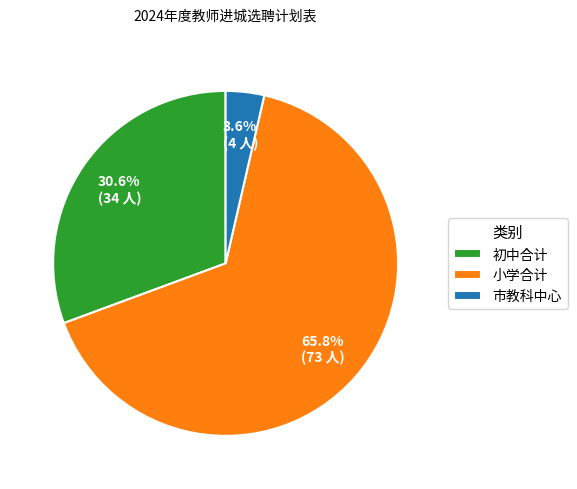

What percentage is the 初中合计 slice, to the nearest percent?

31%